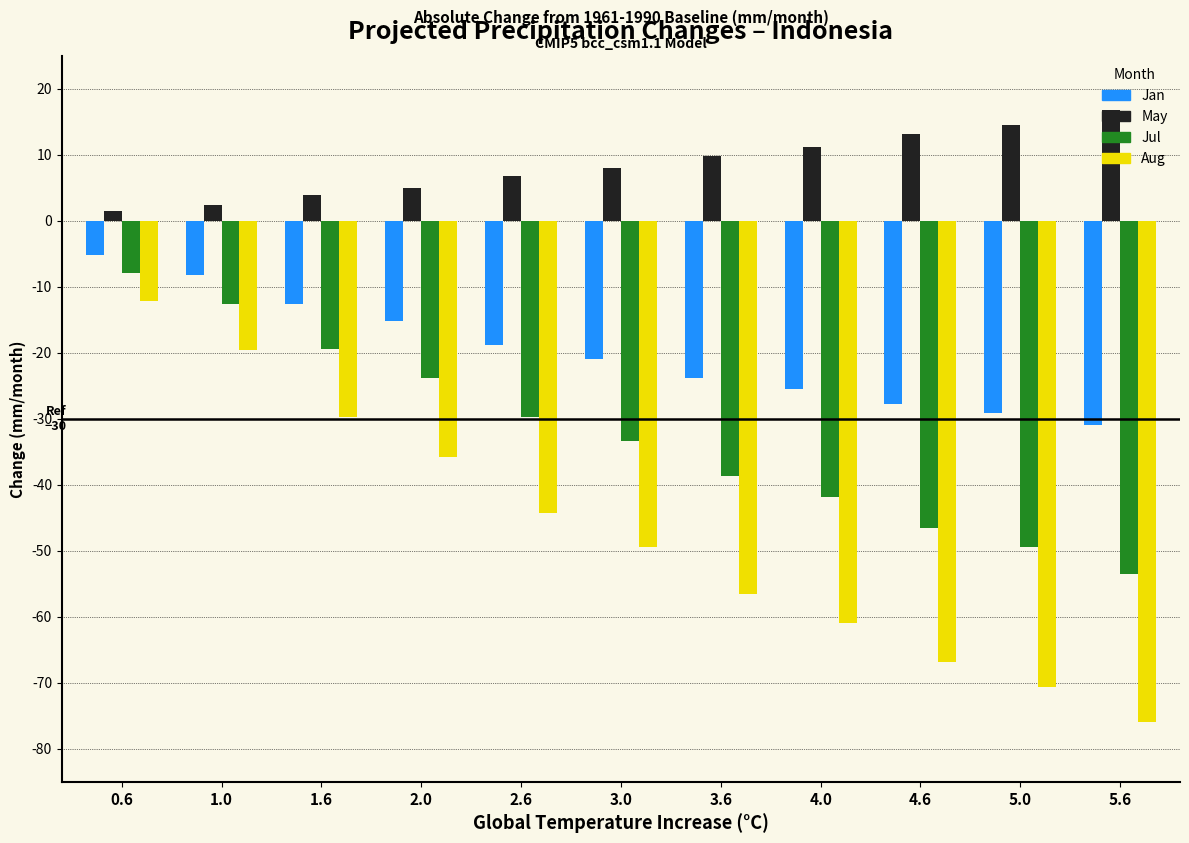

What is the average value of the May series?

8.4